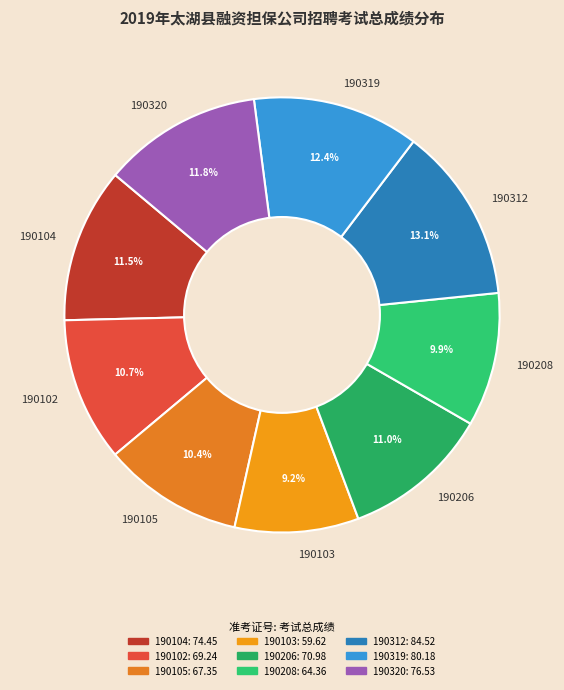

Which has a higher value, 190104 or 190105?

190104